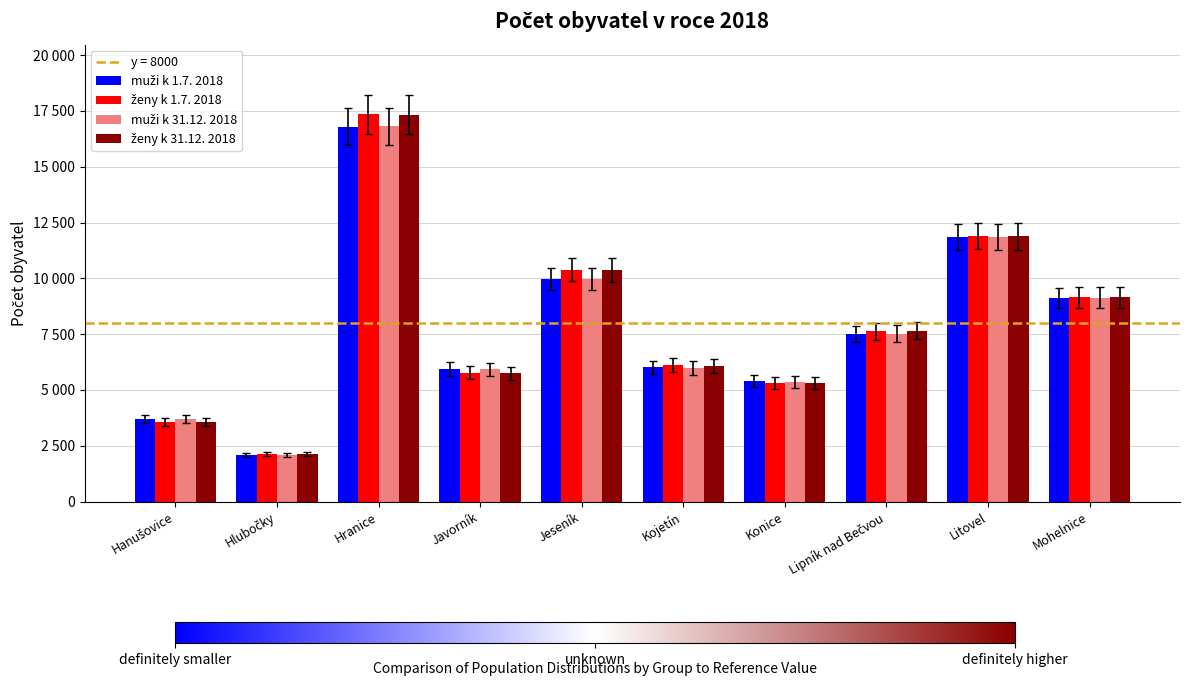

At Litovel, list the series in order from smallest to largest.

muži k 31.12. 2018, muži k 1.7. 2018, ženy k 31.12. 2018, ženy k 1.7. 2018